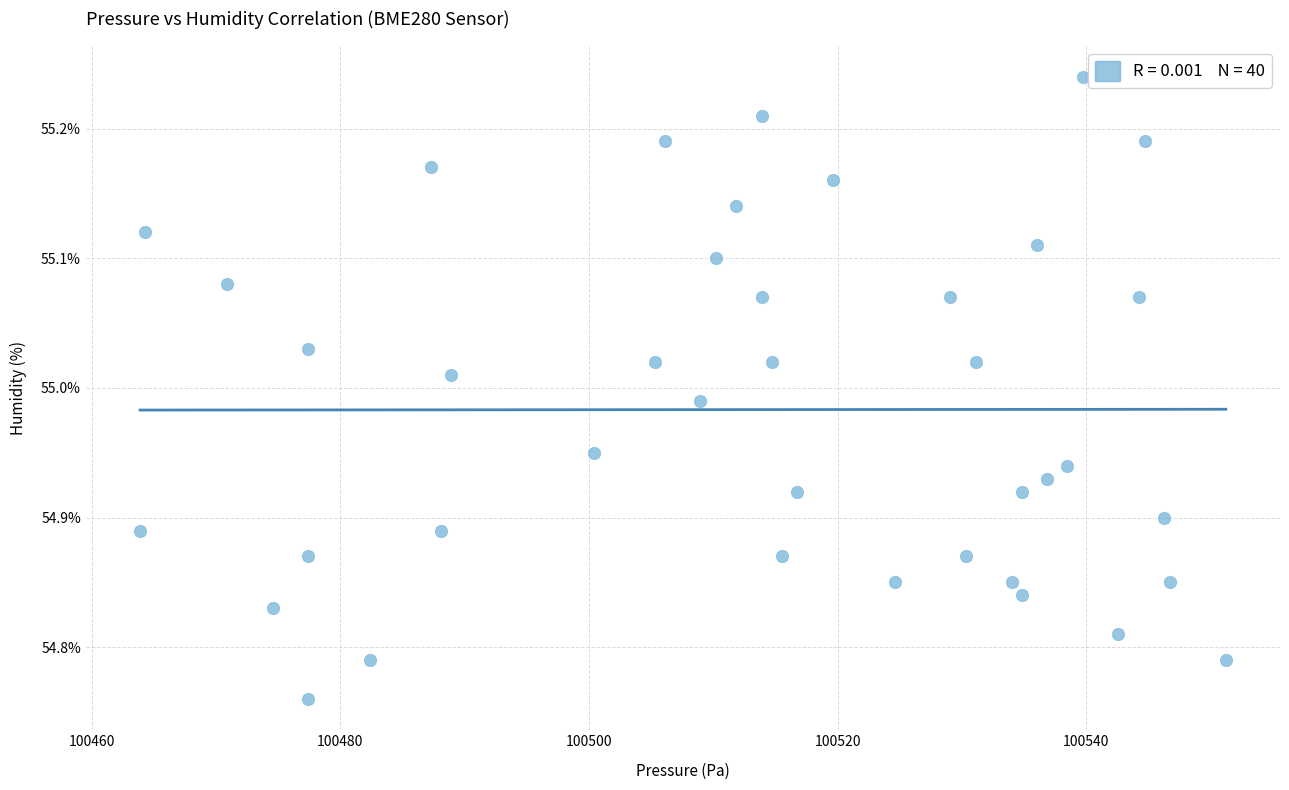

What is the range of X values (max minus min)?

87.3